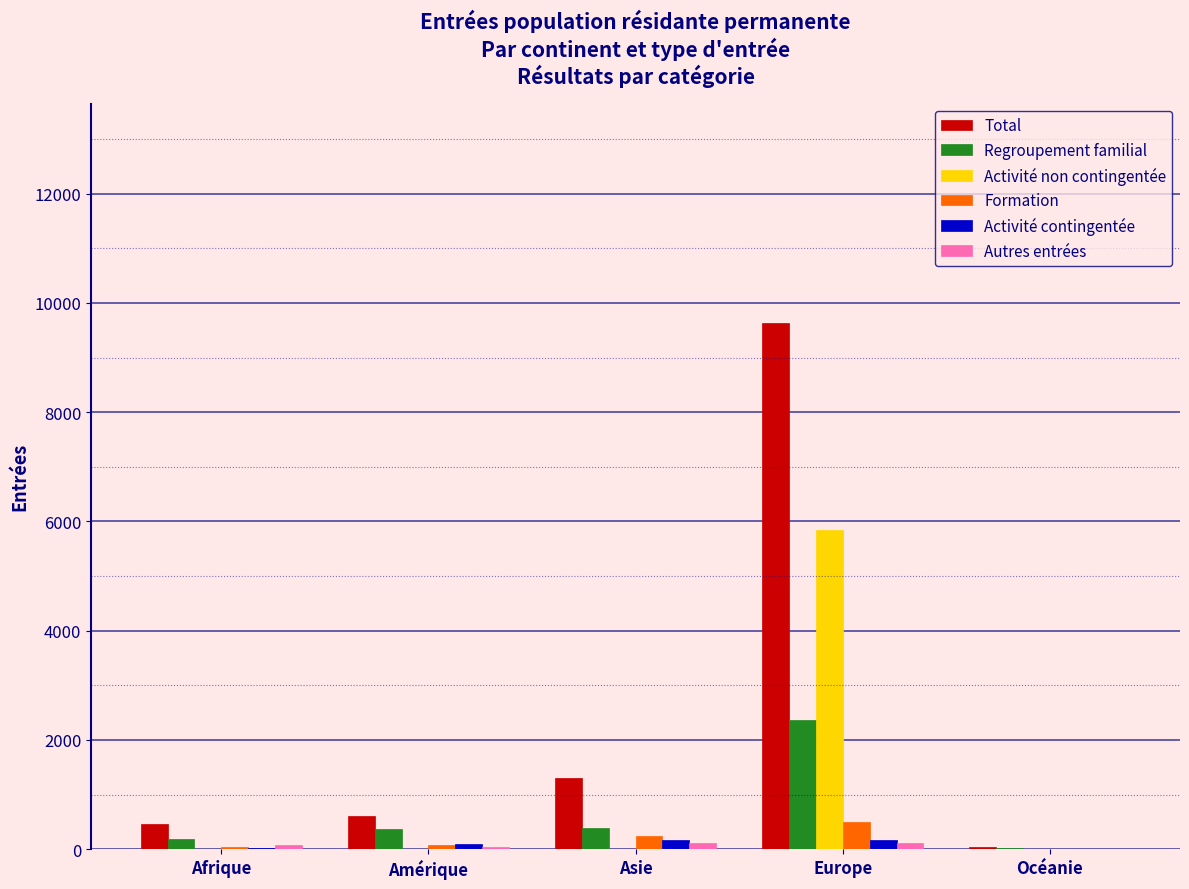

What is the sum of all Formation values?

877